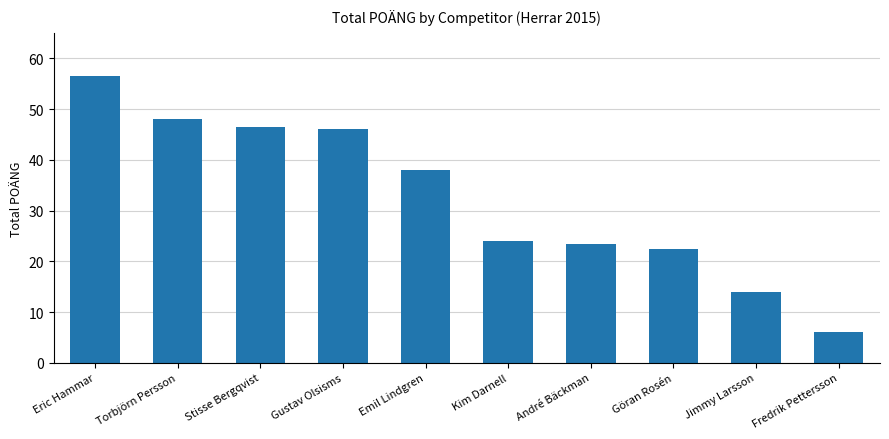

What is the greatest value displayed?

56.5